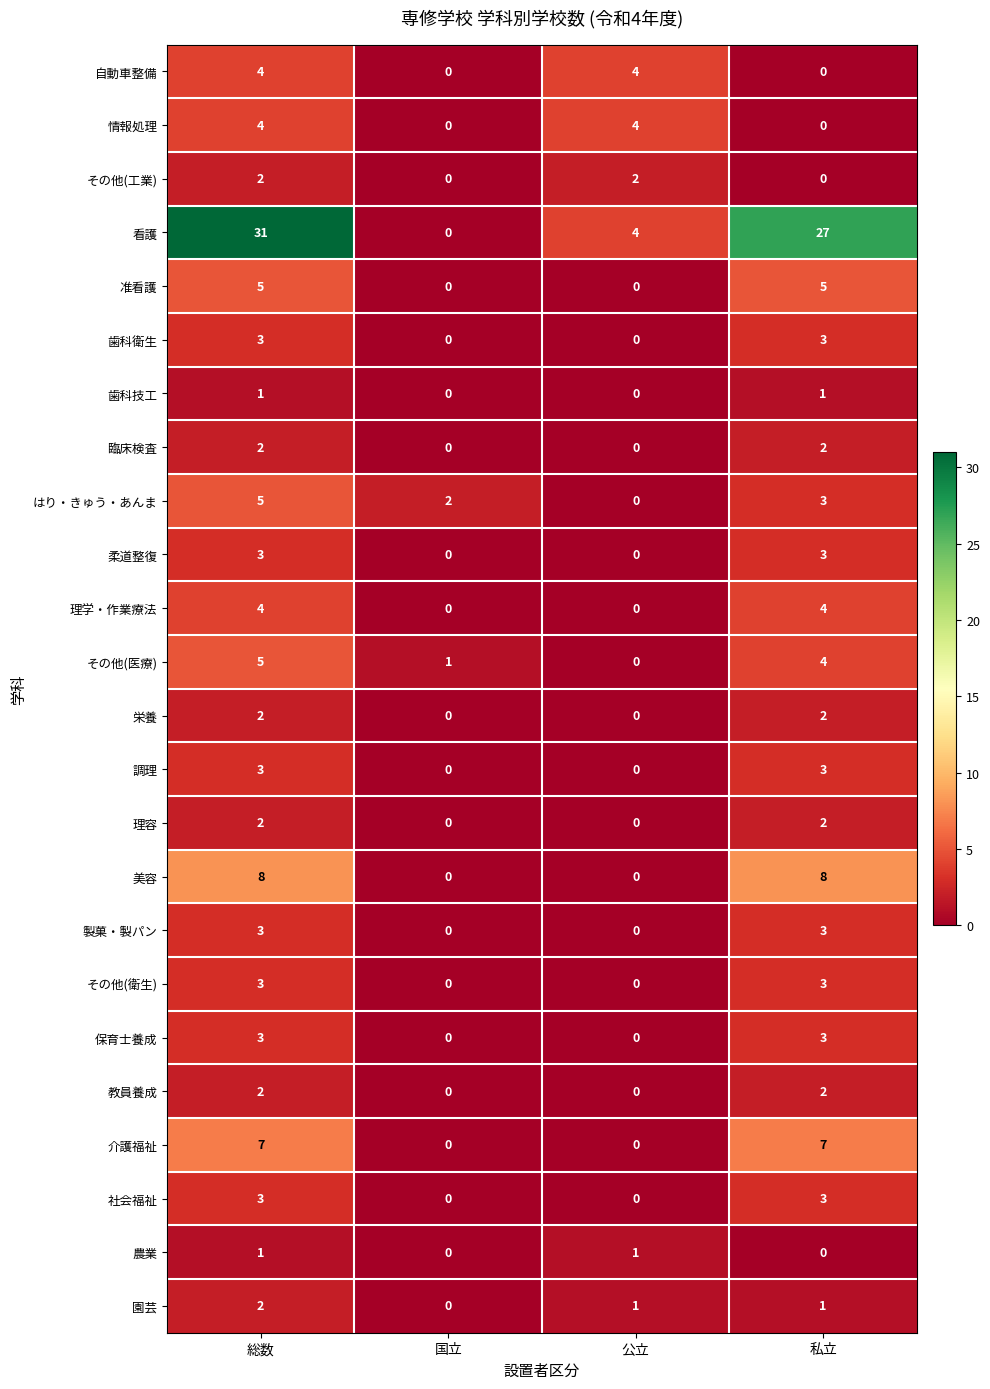

Count the 臨床検査 values in the range 0 to 2.

4